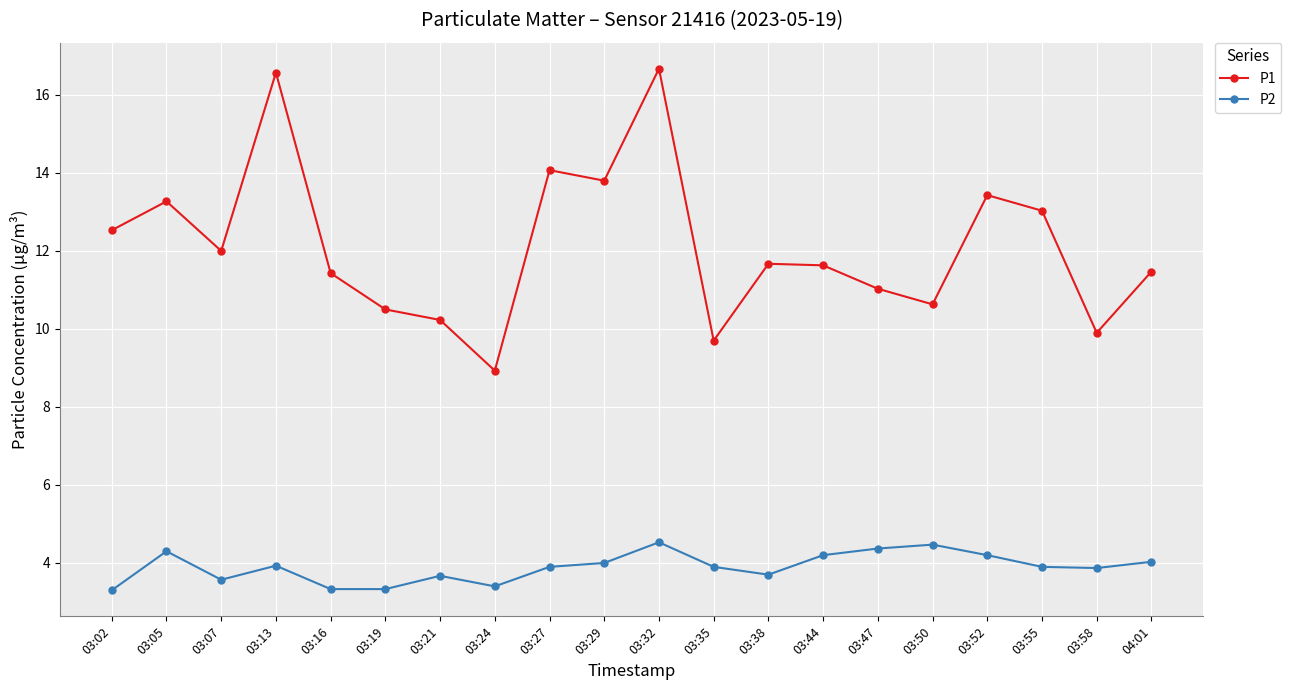

At how many categories does at least one series exceed 9?

19